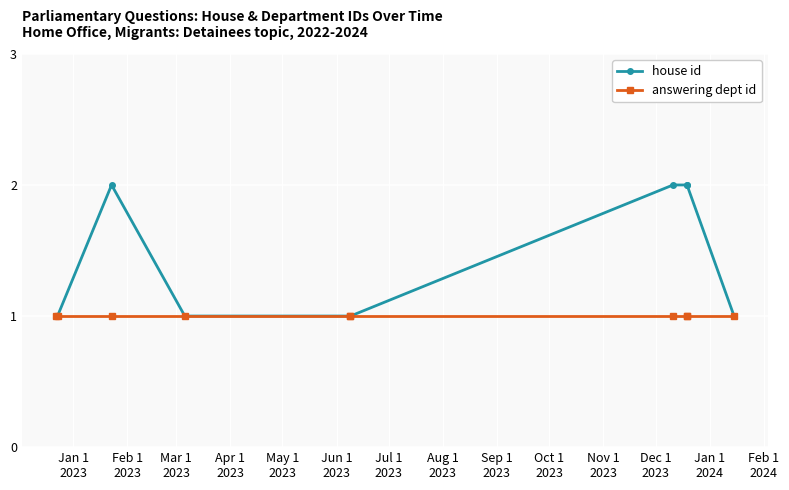

Which series has the largest total across all categories?

house id